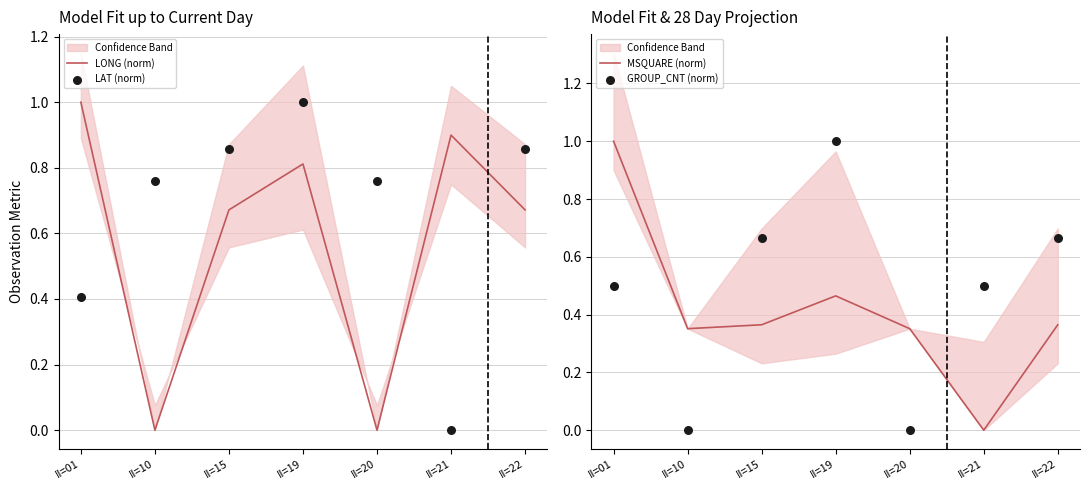

Which series reaches the minimum Y coordinate?

LONG (norm)